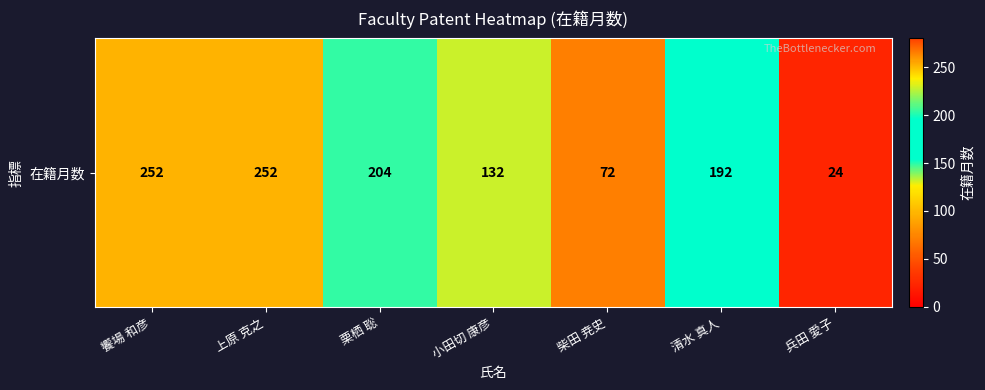

List the labels in order of value, largest first.

饗場 和彦, 上原 克之, 栗栖 聡, 清水 真人, 小田切 康彦, 柴田 尭史, 兵田 愛子